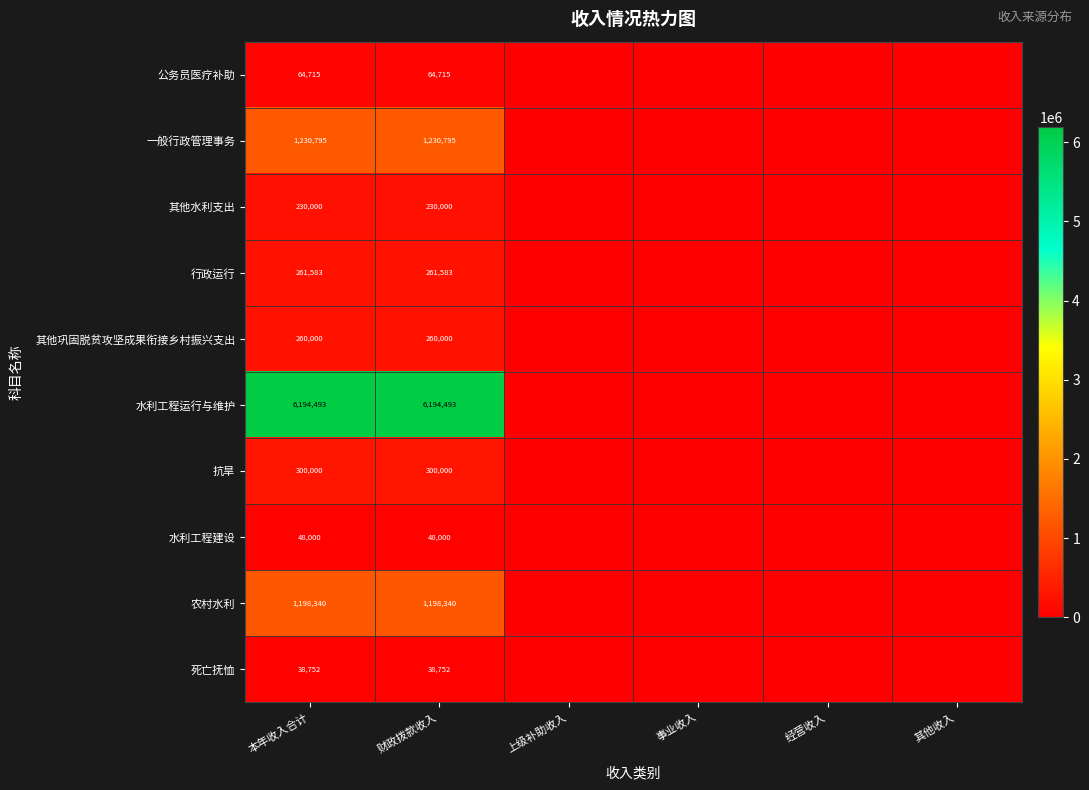

At 财政拨款收入, list the series in order from largest to smallest.

水利工程运行与维护, 一般行政管理事务, 农村水利, 抗旱, 行政运行, 其他巩固脱贫攻坚成果衔接乡村振兴支出, 其他水利支出, 公务员医疗补助, 水利工程建设, 死亡抚恤